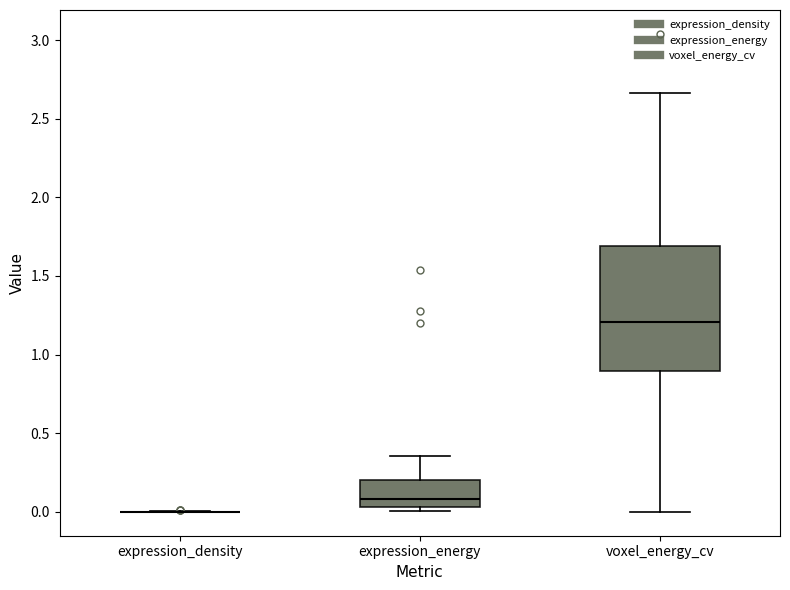

Comparing the boxes themselves (not the whiskers), which one is the tallest?

voxel_energy_cv